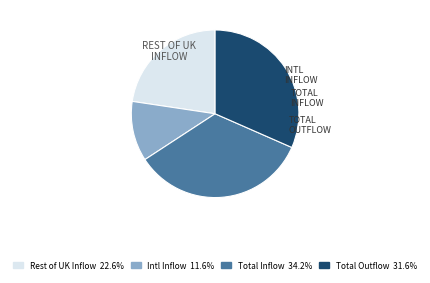

Does any single category account for the majority?

No